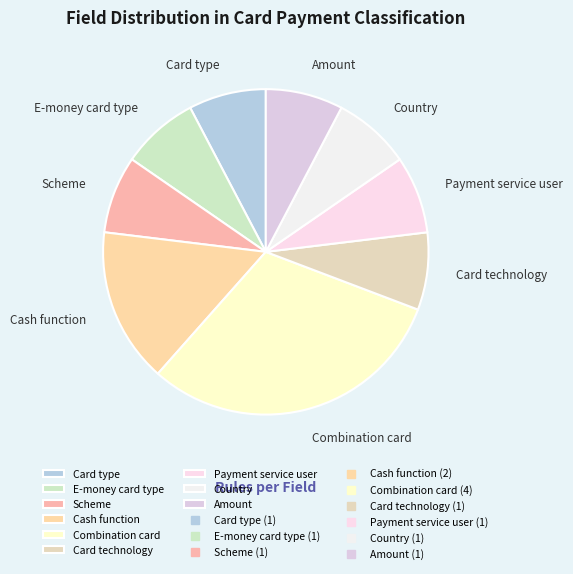

The Country slice represents 1% of the pie. True or false?

False